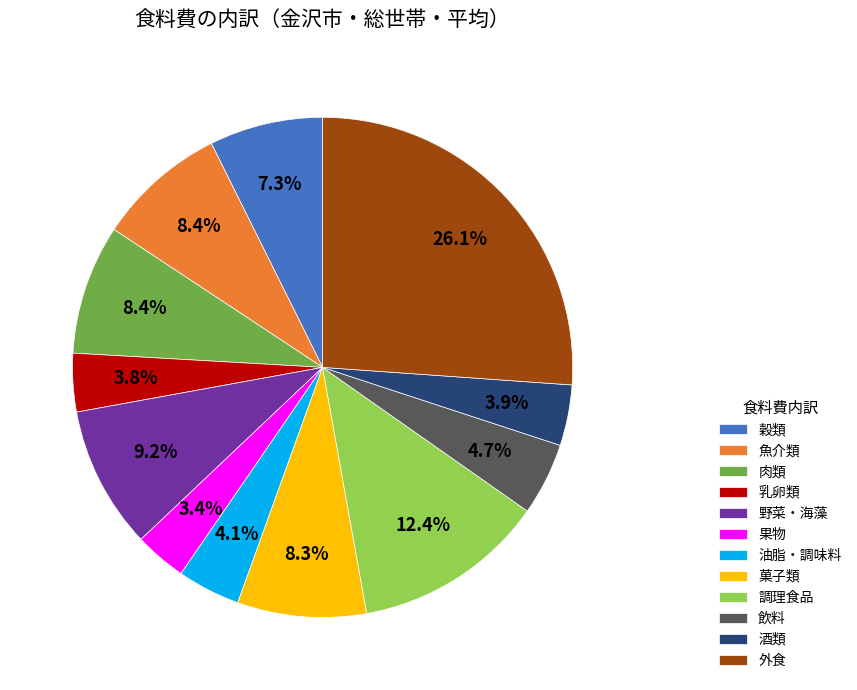

How many segments does this pie chart have?

12